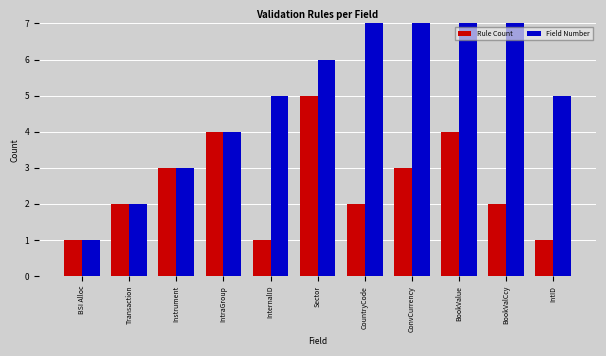

Reading left to right, transcribe all the data shown in this chart.

Rule Count: BSI Alloc=1	Transaction=2	Instrument=3	IntraGroup=4	InternalID=1	Sector=5	CountryCode=2	ConvCurrency=3	BookValue=4	BookValCcy=2	IntID=1
Field Number: BSI Alloc=1	Transaction=2	Instrument=3	IntraGroup=4	InternalID=5	Sector=6	CountryCode=7	ConvCurrency=9	BookValue=10	BookValCcy=11	IntID=5